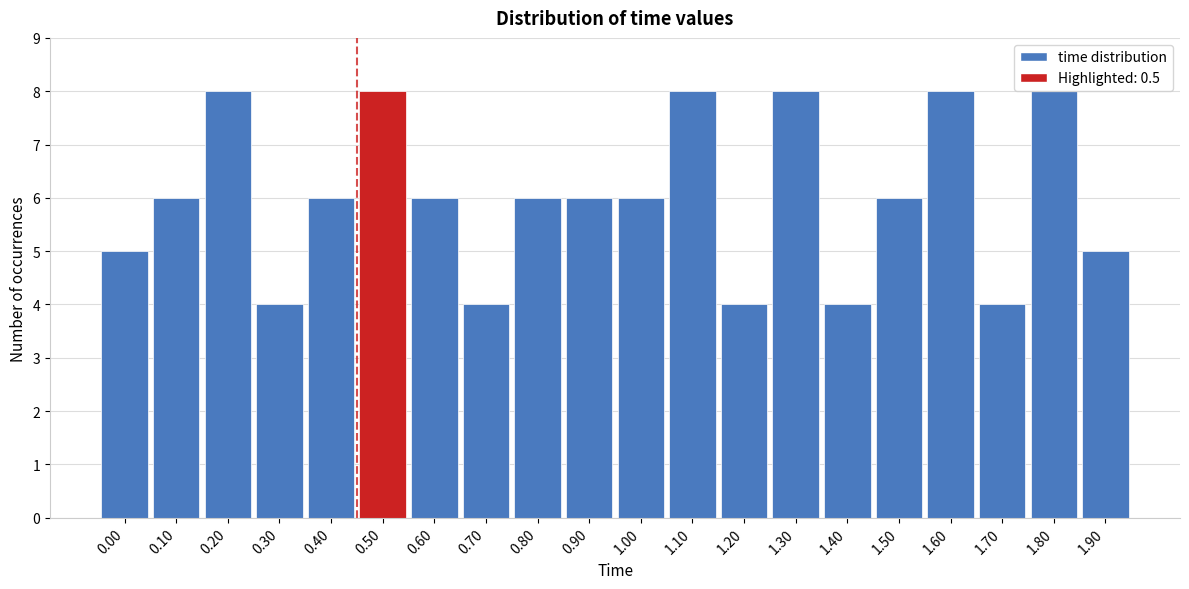

Reading left to right, list all the values displayed in this chart.

5	6	8	4	6	8	6	4	6	6	6	8	4	8	4	6	8	4	8	5